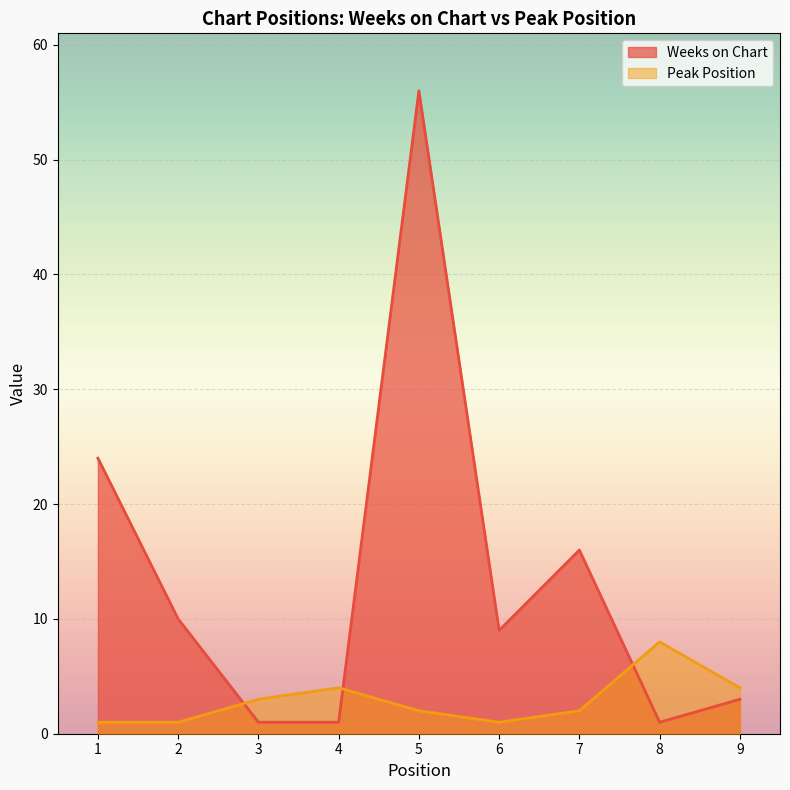

Where does the Peak Position series first go above 2?

3